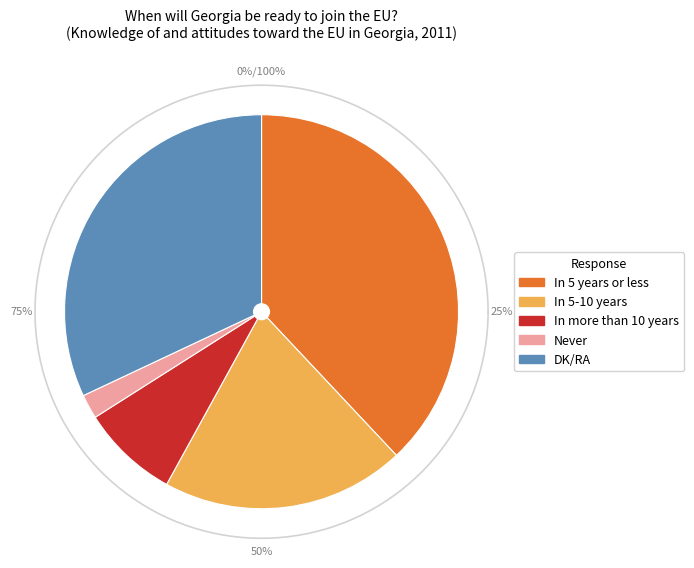

What percentage is the In 5 years or less slice, to the nearest percent?

38%